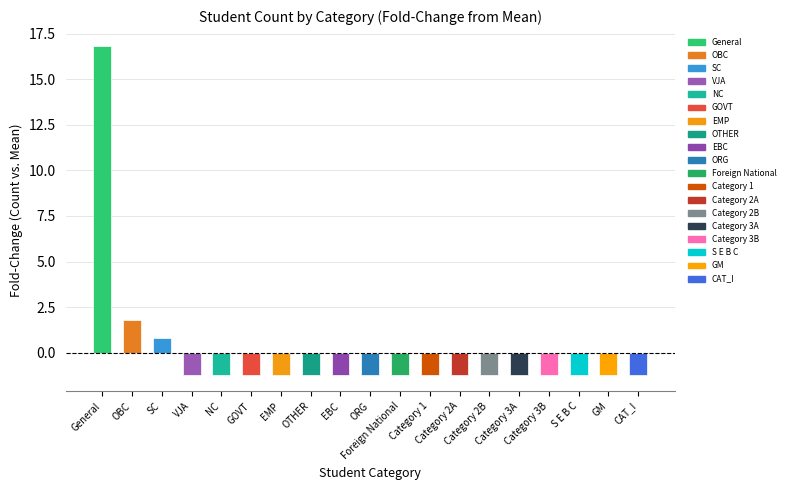

Between OBC and VJA, which is larger?

OBC